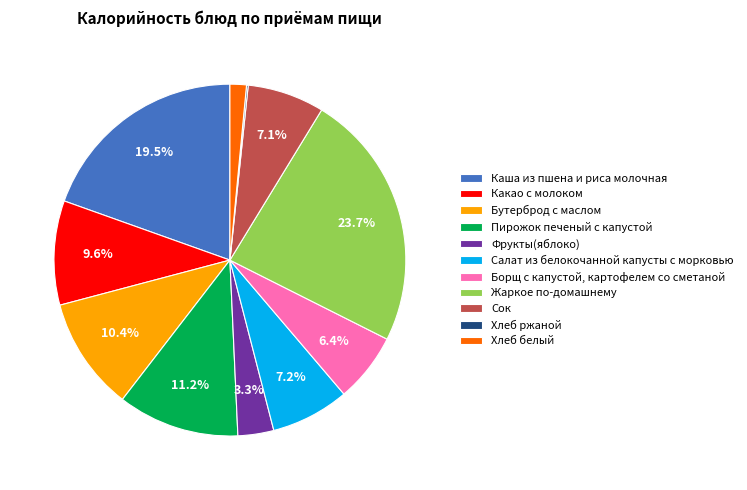

To the nearest percent, what is the difference between the Борщ с капустой, картофелем со сметаной and Салат из белокочанной капусты с морковью slice percentages?

1%